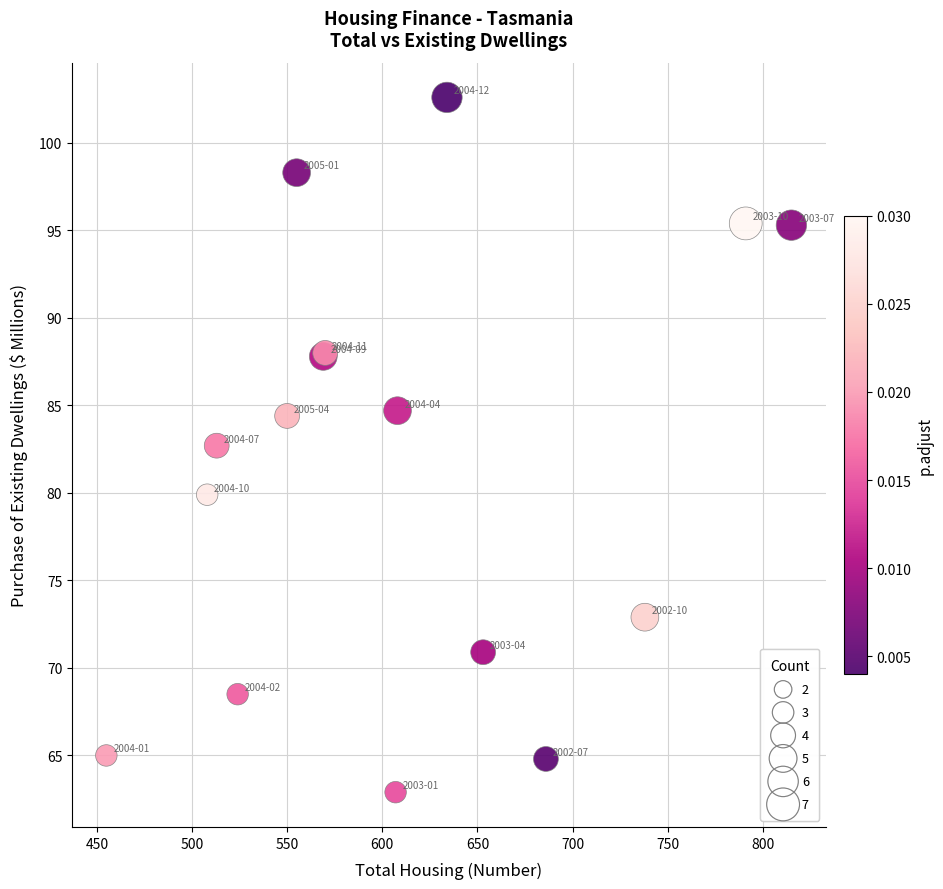

What Y value in the scatter plot is closest to 82?

82.7